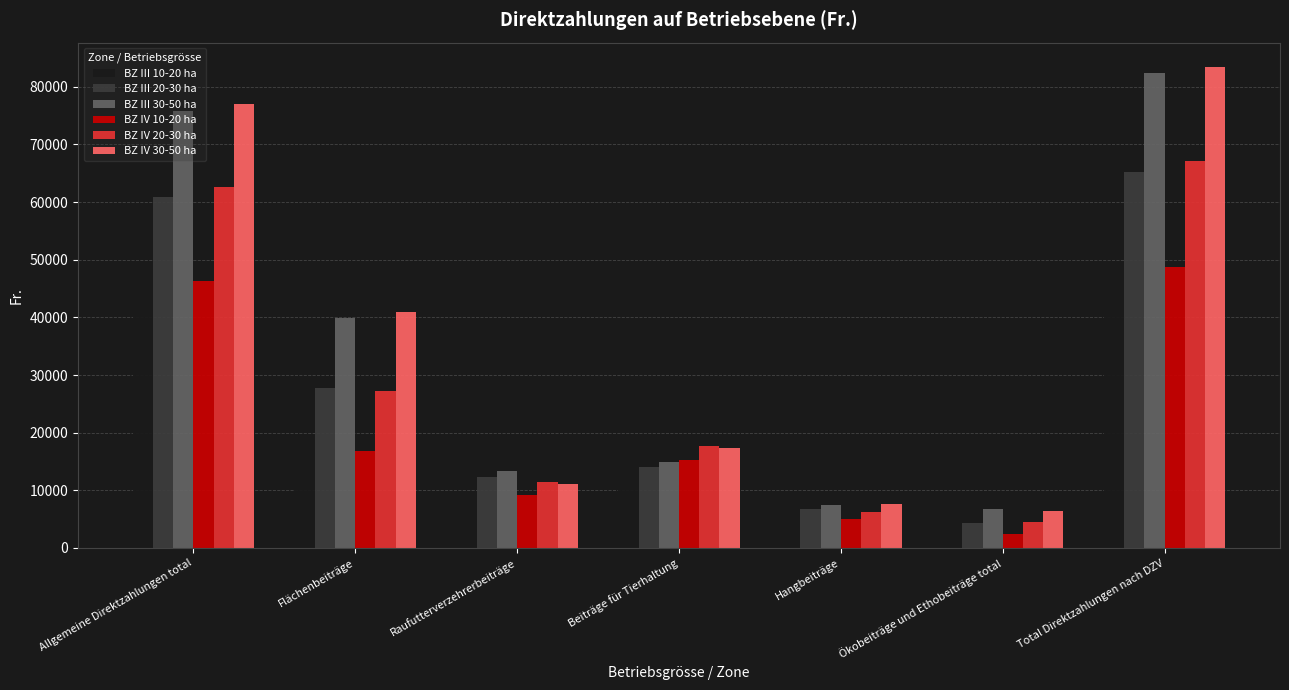

Count the number of categories in the chart.

7